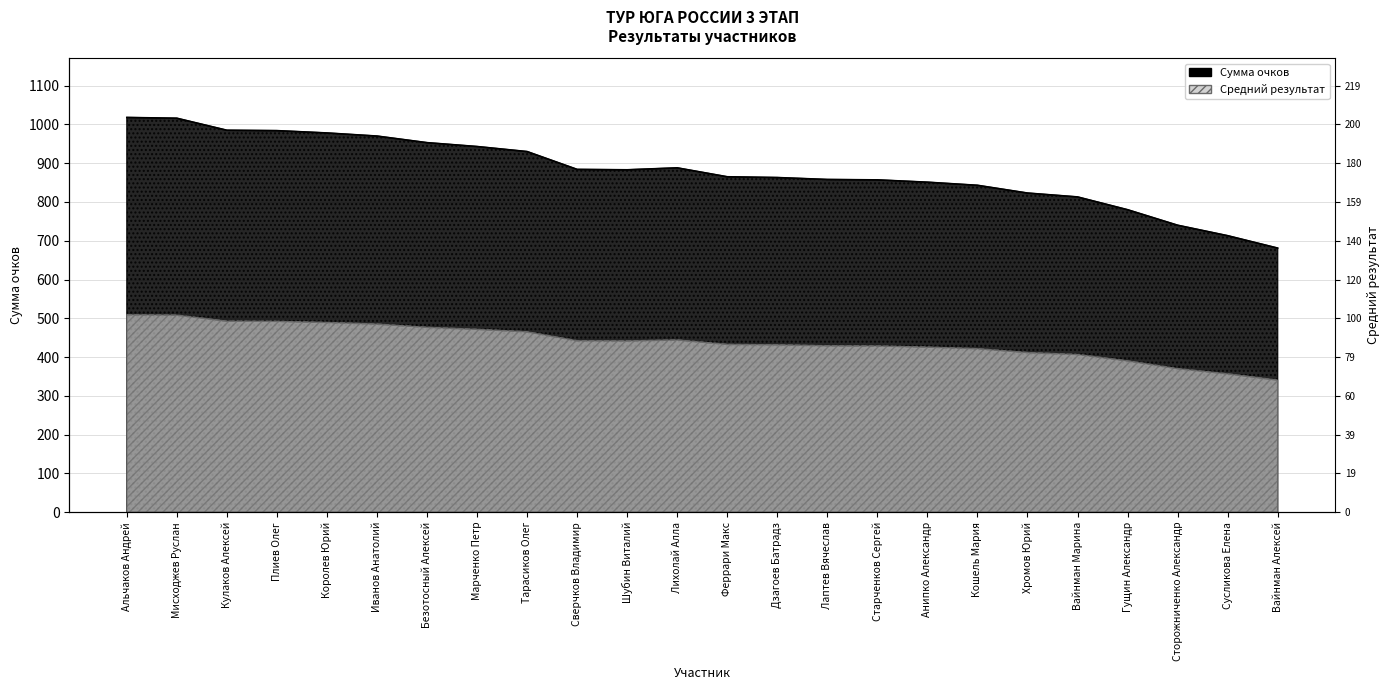

Which series changed the most between Марченко Петр and Сверчков Владимир?

Сумма